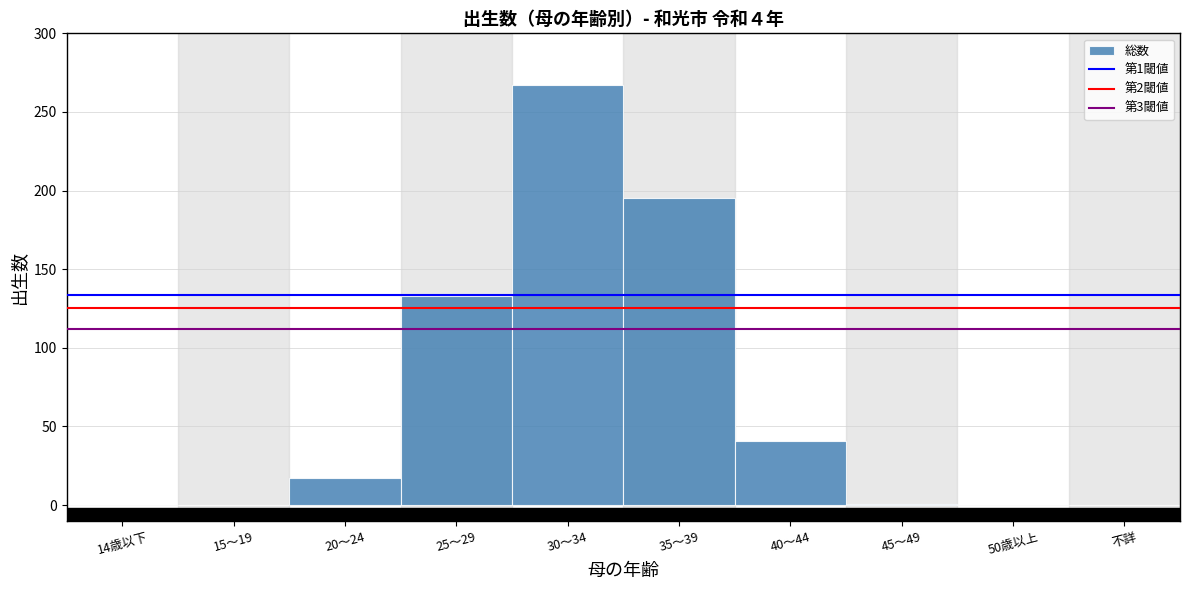

What is the greatest value displayed?

267